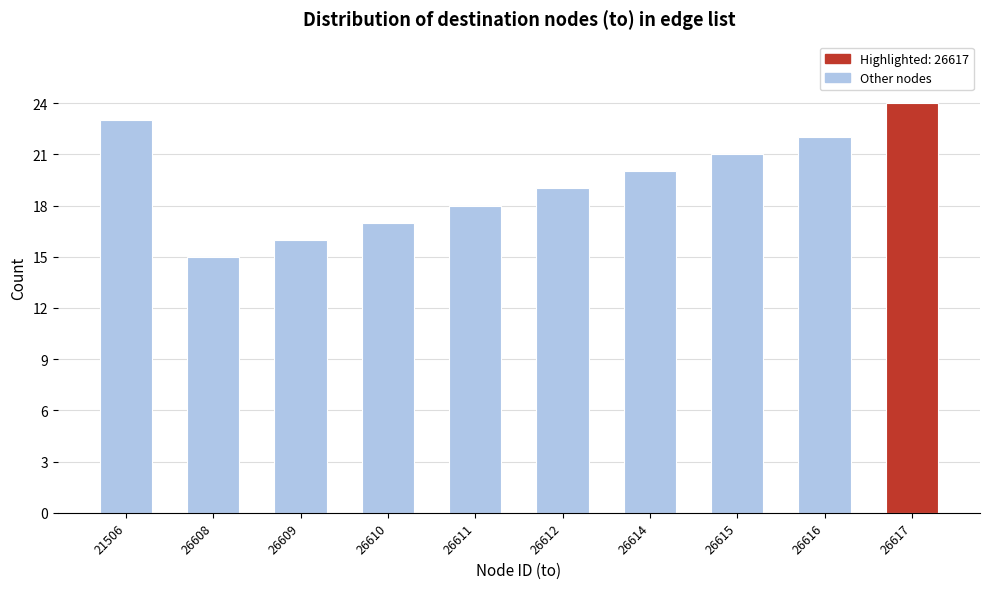

Reading left to right, extract all data points from this chart.

21506=23	26608=15	26609=16	26610=17	26611=18	26612=19	26614=20	26615=21	26616=22	26617=24